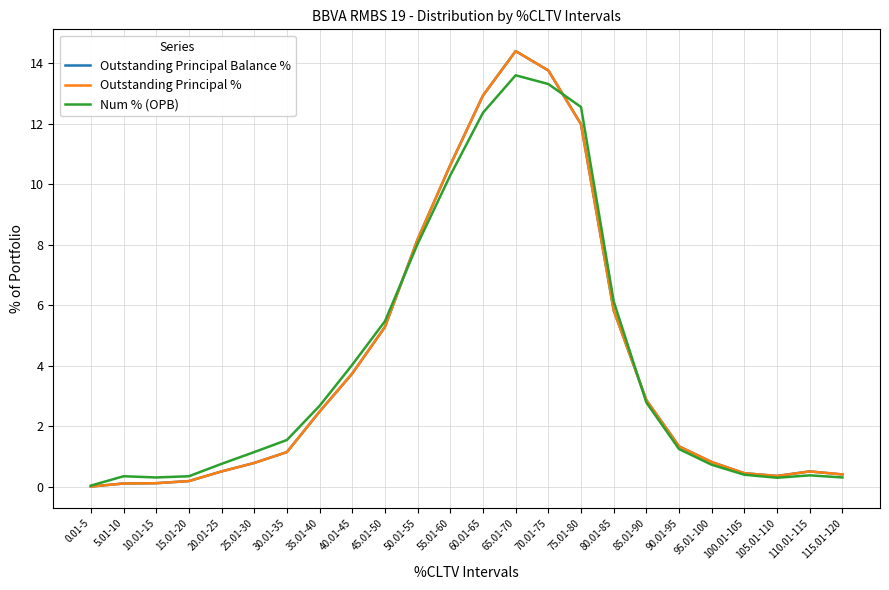

Does the chart display data point markers on the line(s)?

No